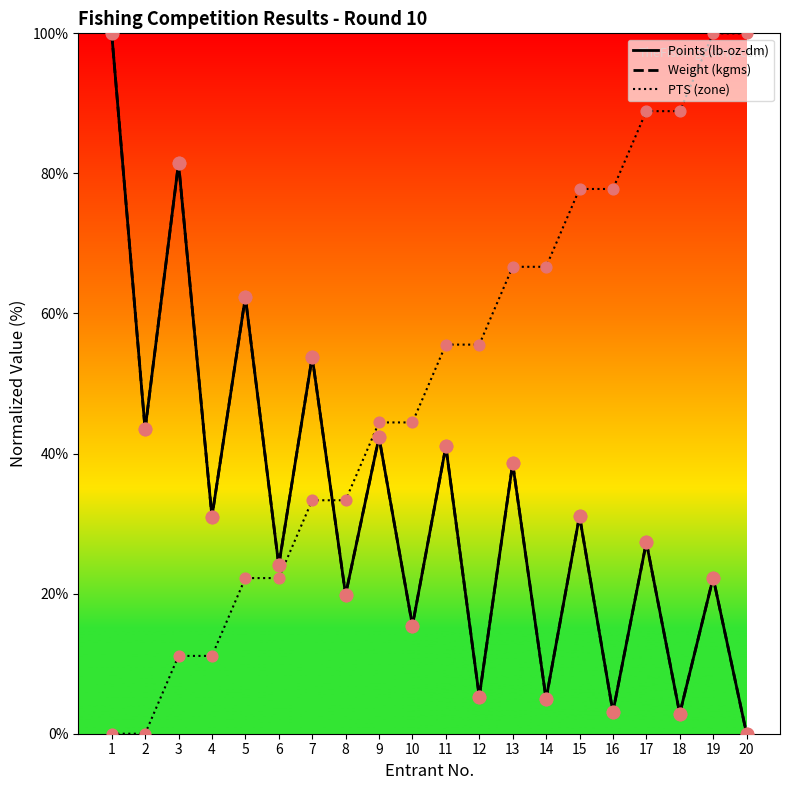

At how many categories does at least one series exceed 0?

20